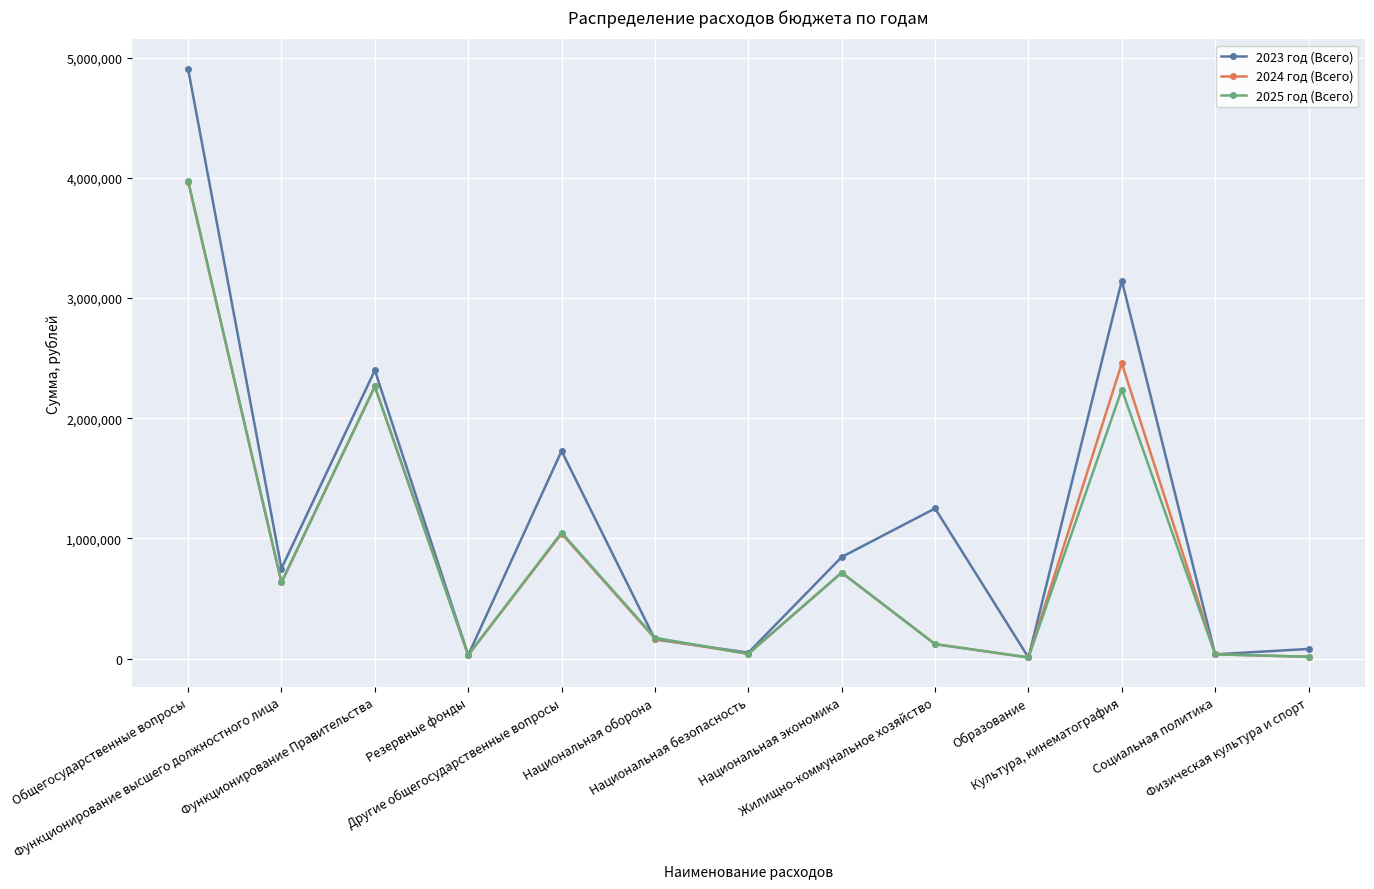

What is the smallest value displayed?

10000.0